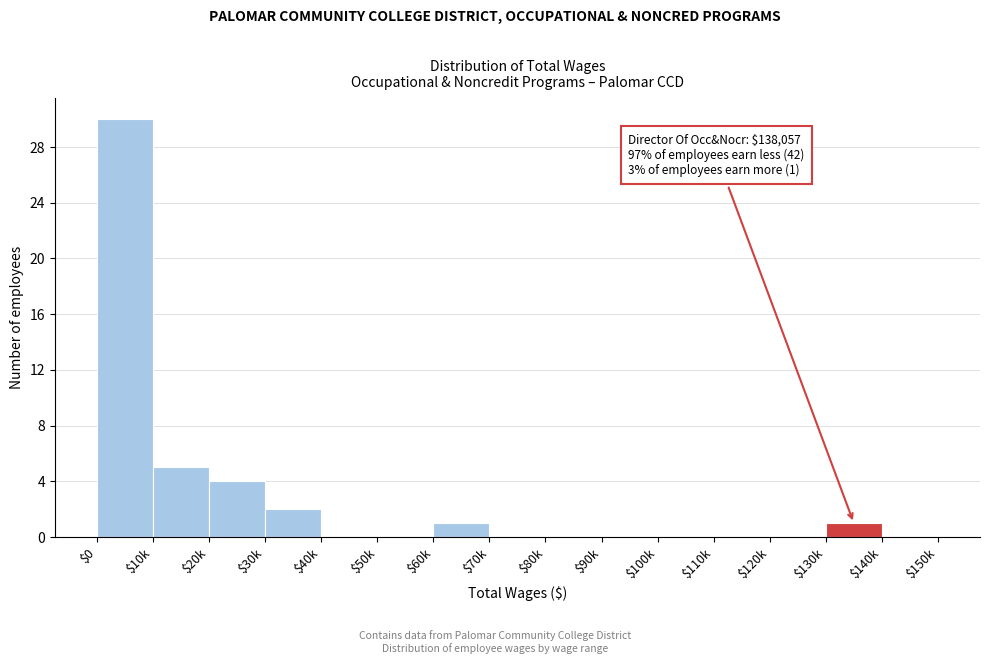

The chart shows a value of 0 at $40k. True or false?

True